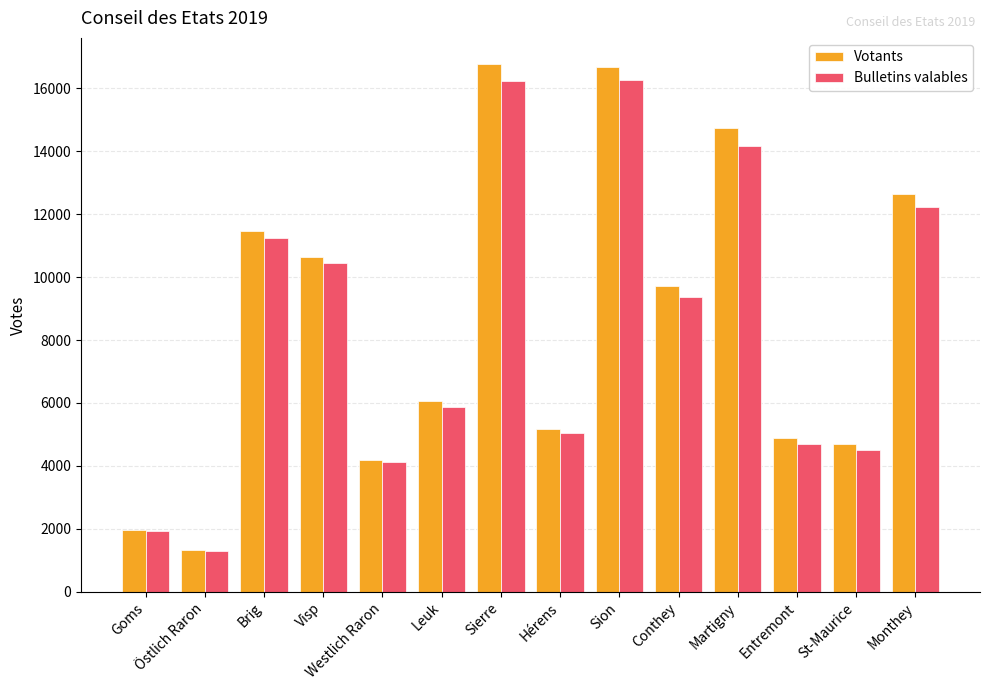

What is the total value across all series at Martigny?

28878